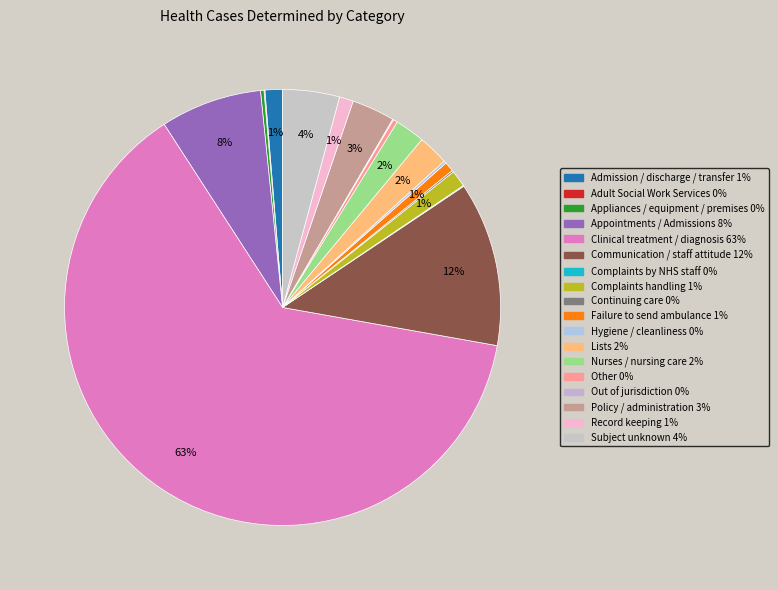

Rank the categories by value from lowest to highest.

Adult Social Work Services, Complaints by NHS staff, Out of jurisdiction, Continuing care, Hygiene / cleanliness, Appliances / equipment / premises, Other, Failure to send ambulance, Record keeping, Complaints handling, Admission / discharge / transfer, Nurses / nursing care, Lists, Policy / administration, Subject unknown, Appointments / Admissions, Communication / staff attitude, Clinical treatment / diagnosis